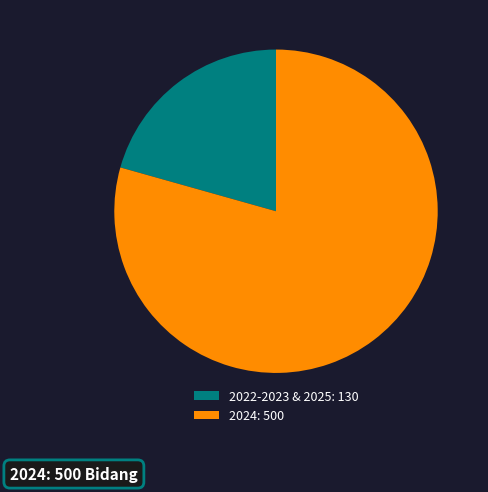

The 2024: 500 slice represents 74% of the pie. True or false?

False